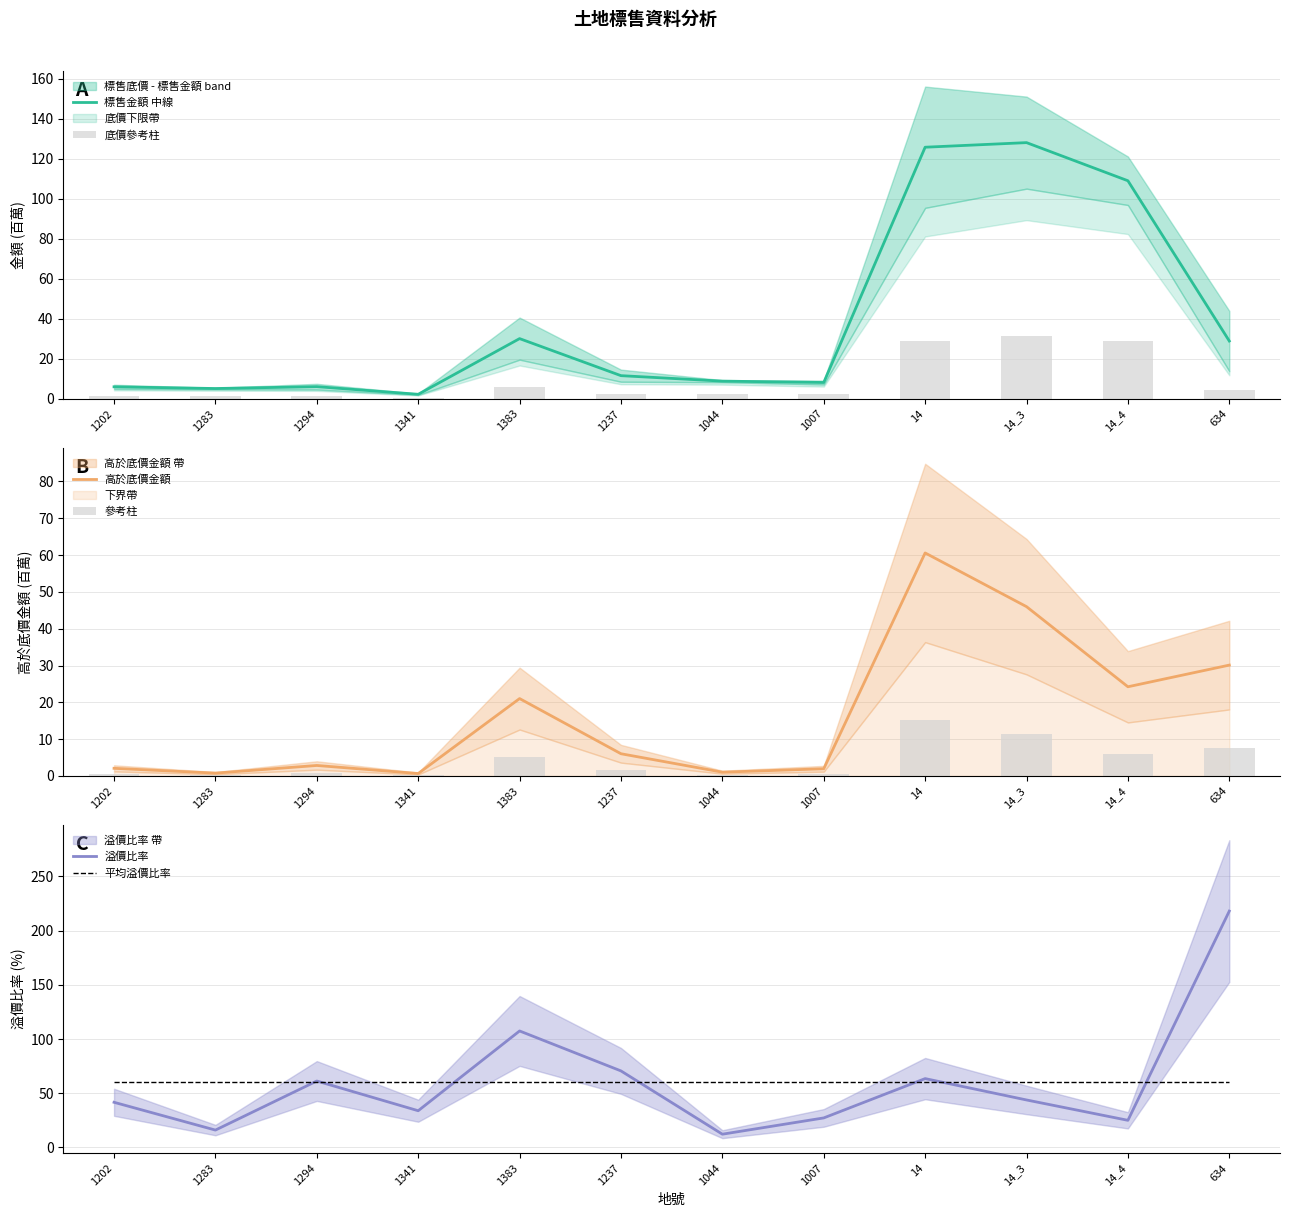

Are the bars horizontal?

No